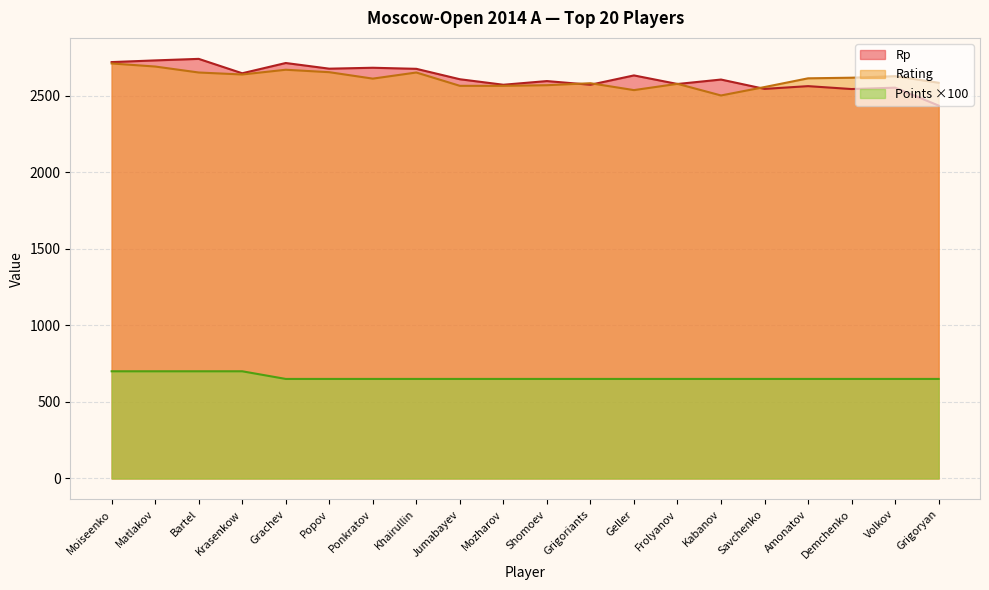

Rank the series at Grigoriants from highest to lowest value.

Rating, Rp, Points